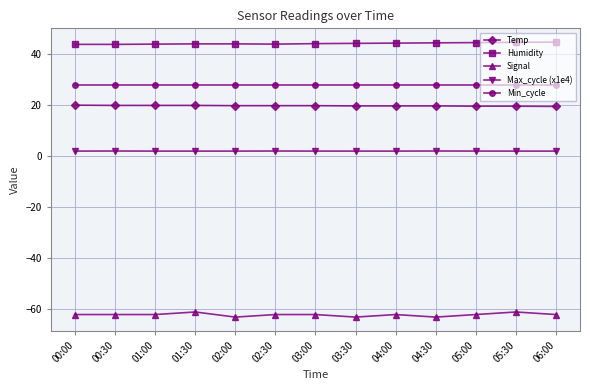

What is the label of the 10th point from the right?

01:30